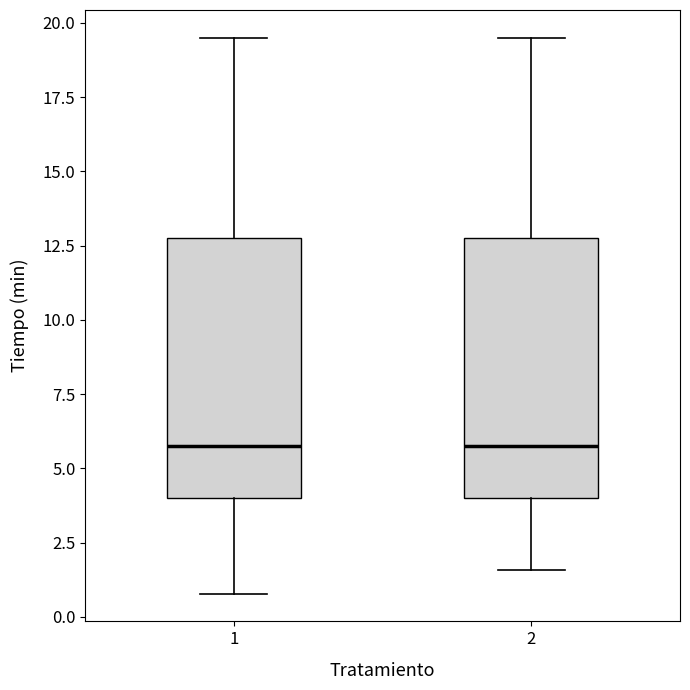

Where is the lower edge of the box at x = 1 on the y-axis? The values are not printed on the chart, so give them approximately, as read against the axis.

4.0